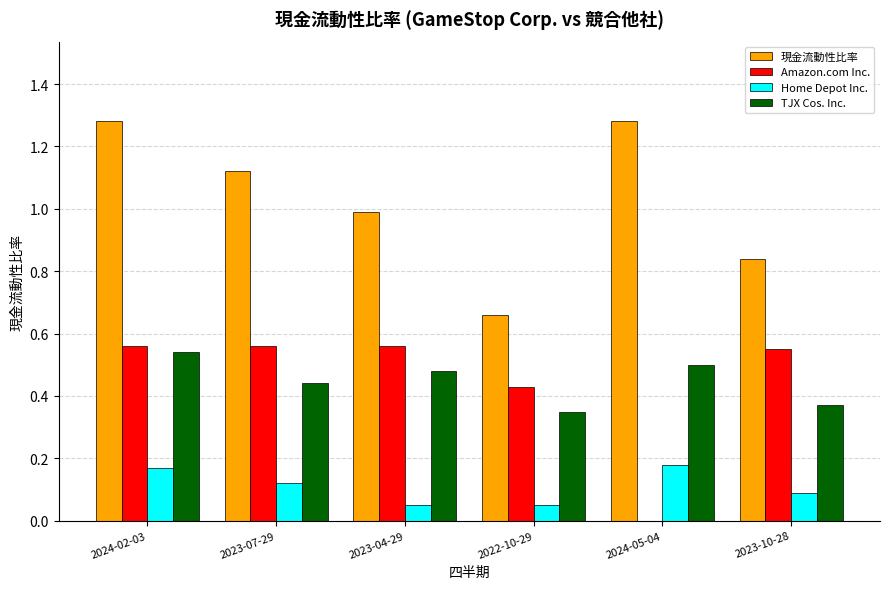

True or false: Home Depot Inc. has a value of 0.1 at 2024-05-04.

False